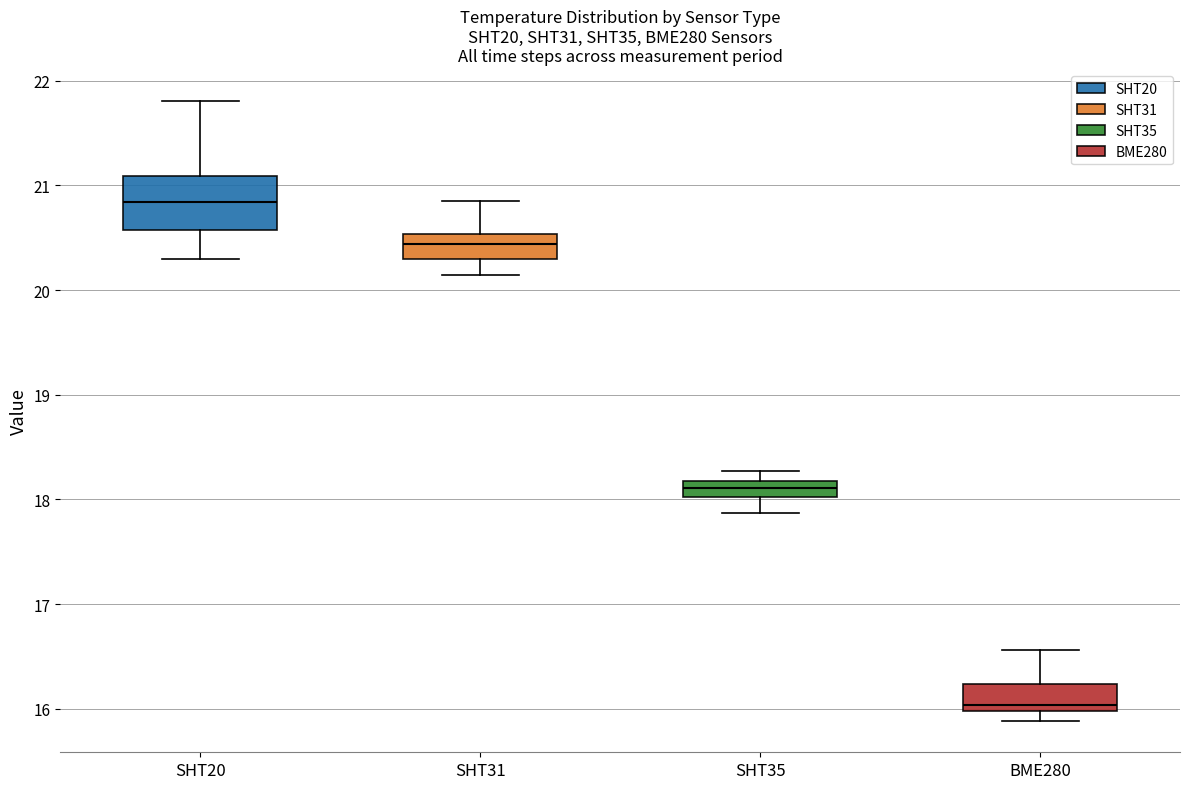

Where does the median line of the box for SHT35 sit on the y-axis? The values are not printed on the chart, so give them approximately, as read against the axis.

18.1